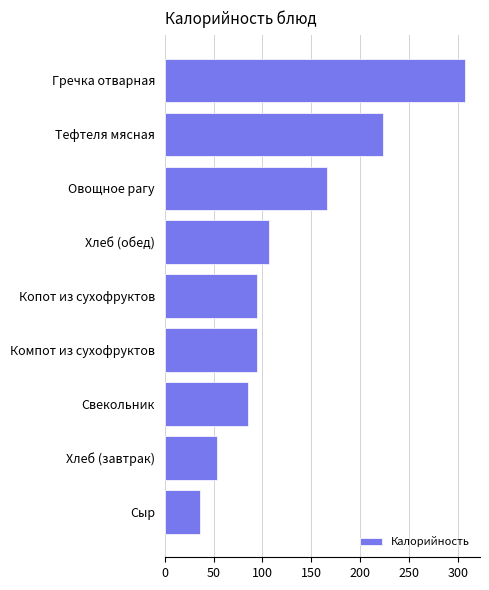

How many distinct data groups are displayed?

1